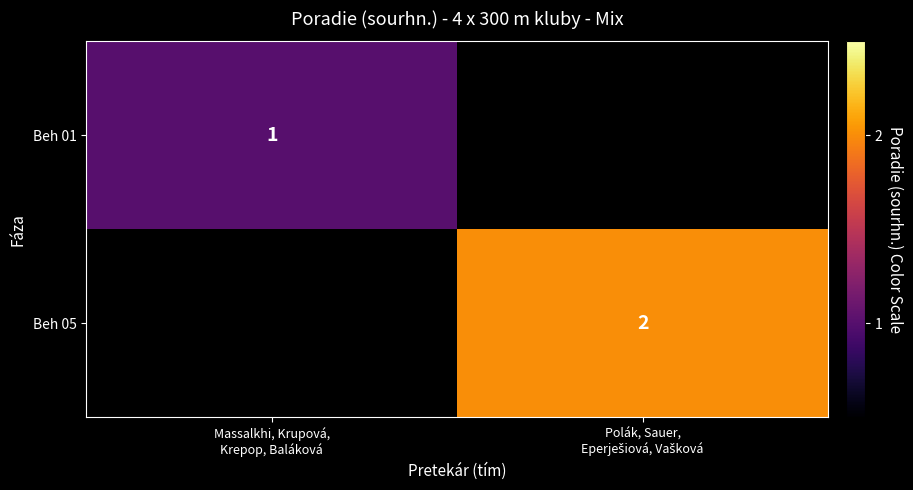

How many categories are shown in the chart?

2